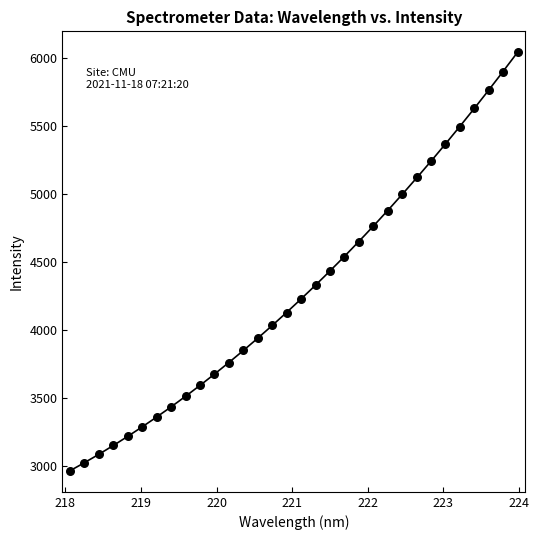

What is the range of X values (max minus min)?

5.9